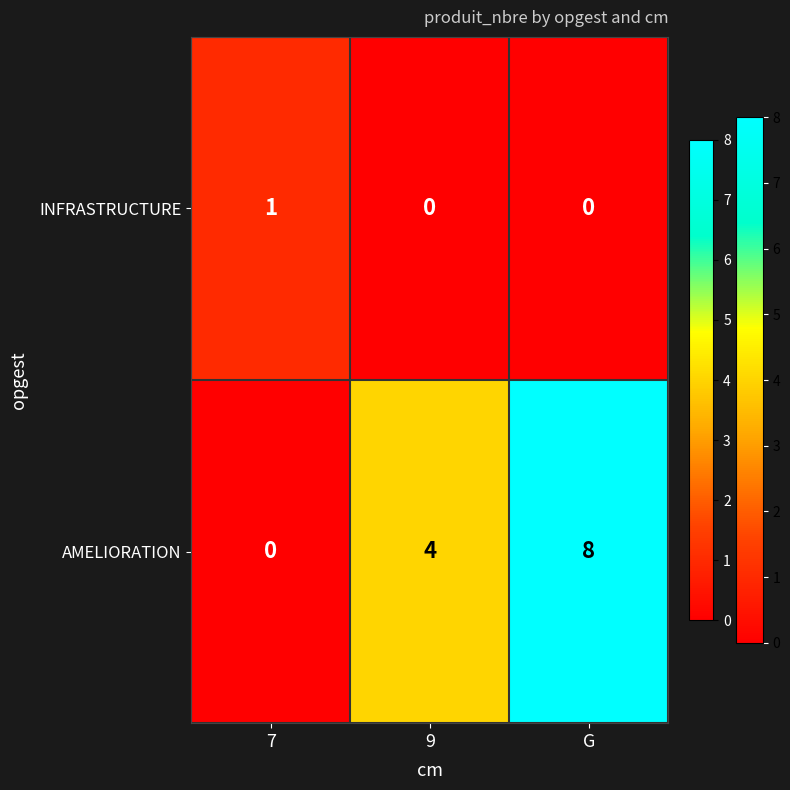

How many INFRASTRUCTURE values are between 0 and 1?

3